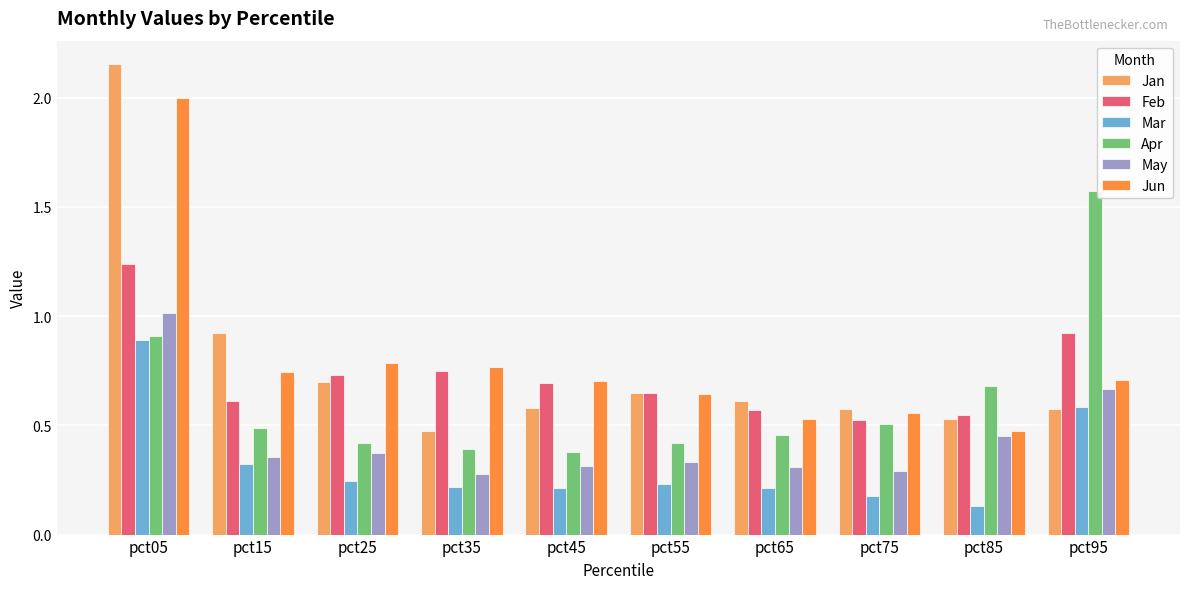

At how many categories does at least one series exceed 0?

10